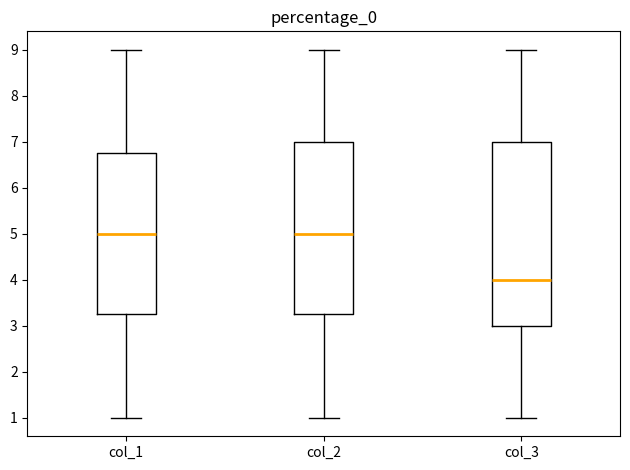

Where is the upper edge of the box for col_1 on the y-axis? The values are not printed on the chart, so give them approximately, as read against the axis.

6.8